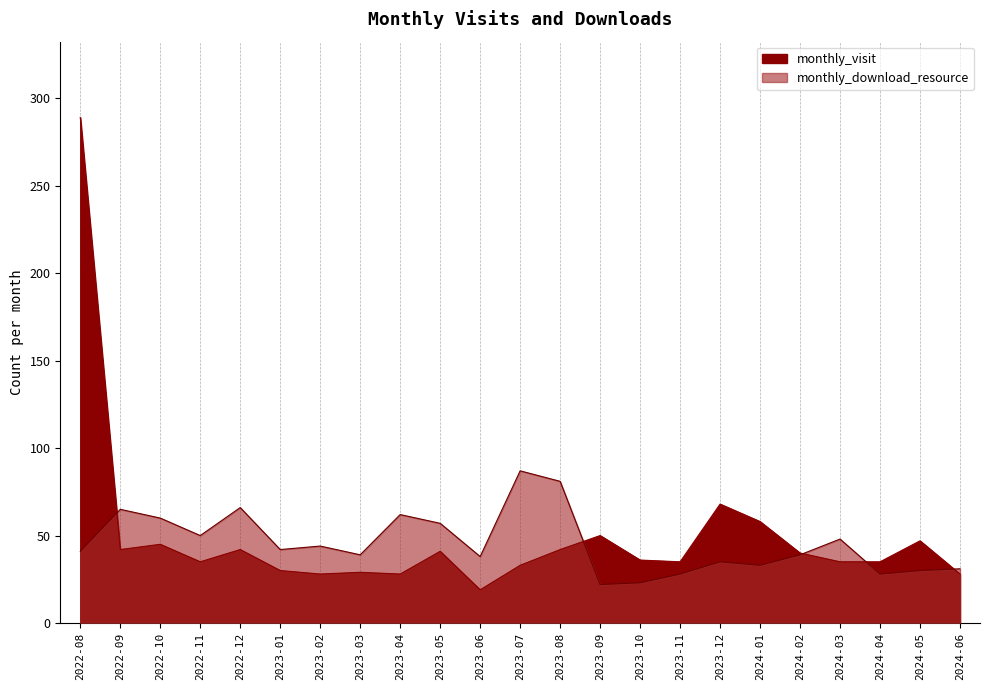

How many interior local peaks does the monthly_download_resource series have?

7